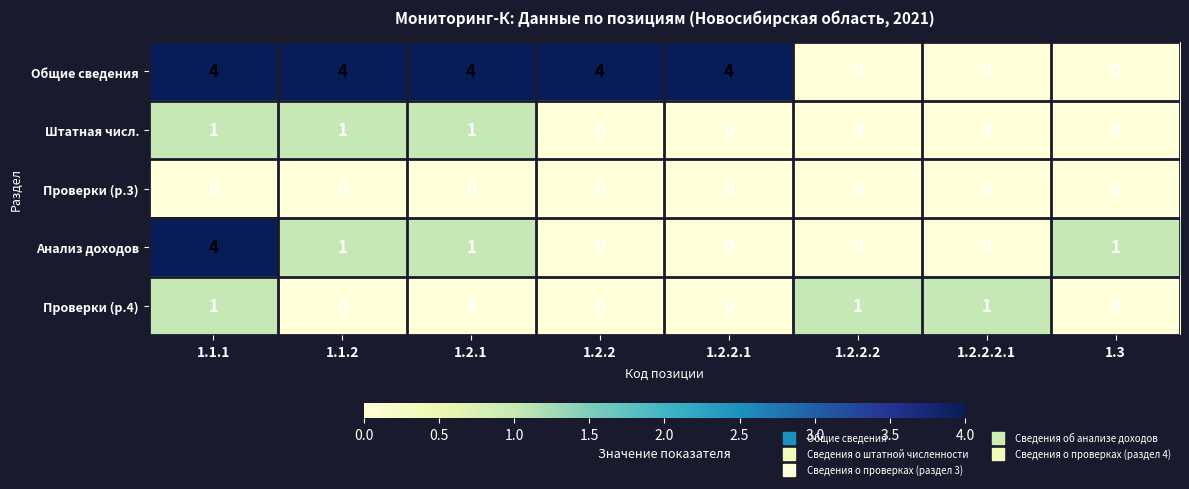

What is the difference between the second highest and minimum values in the Общие сведения series?

4